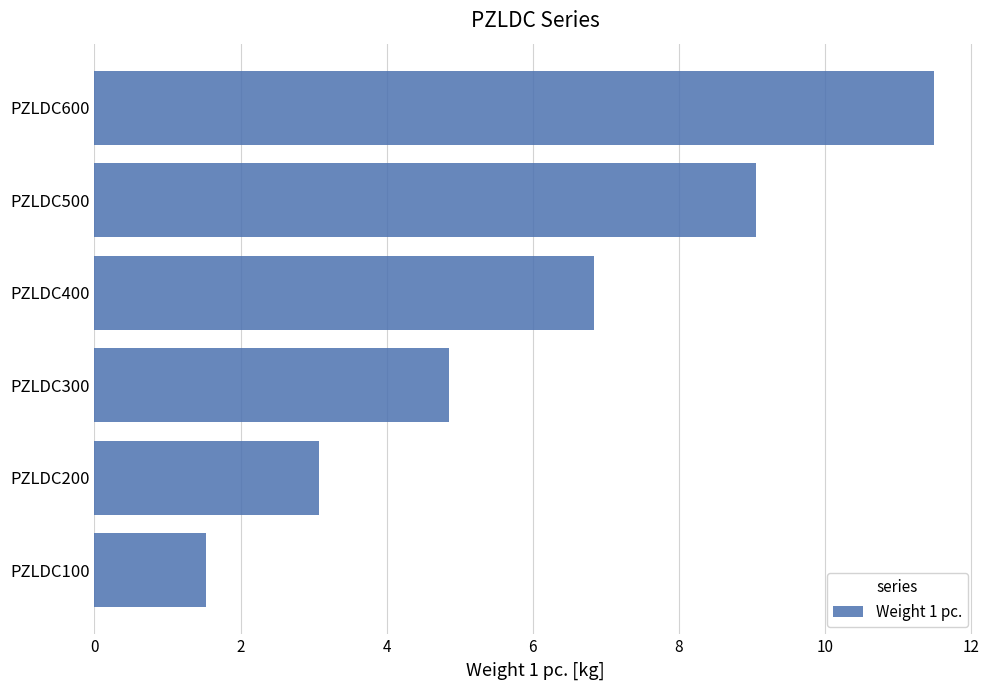

Which label corresponds to the largest value in the chart?

PZLDC600